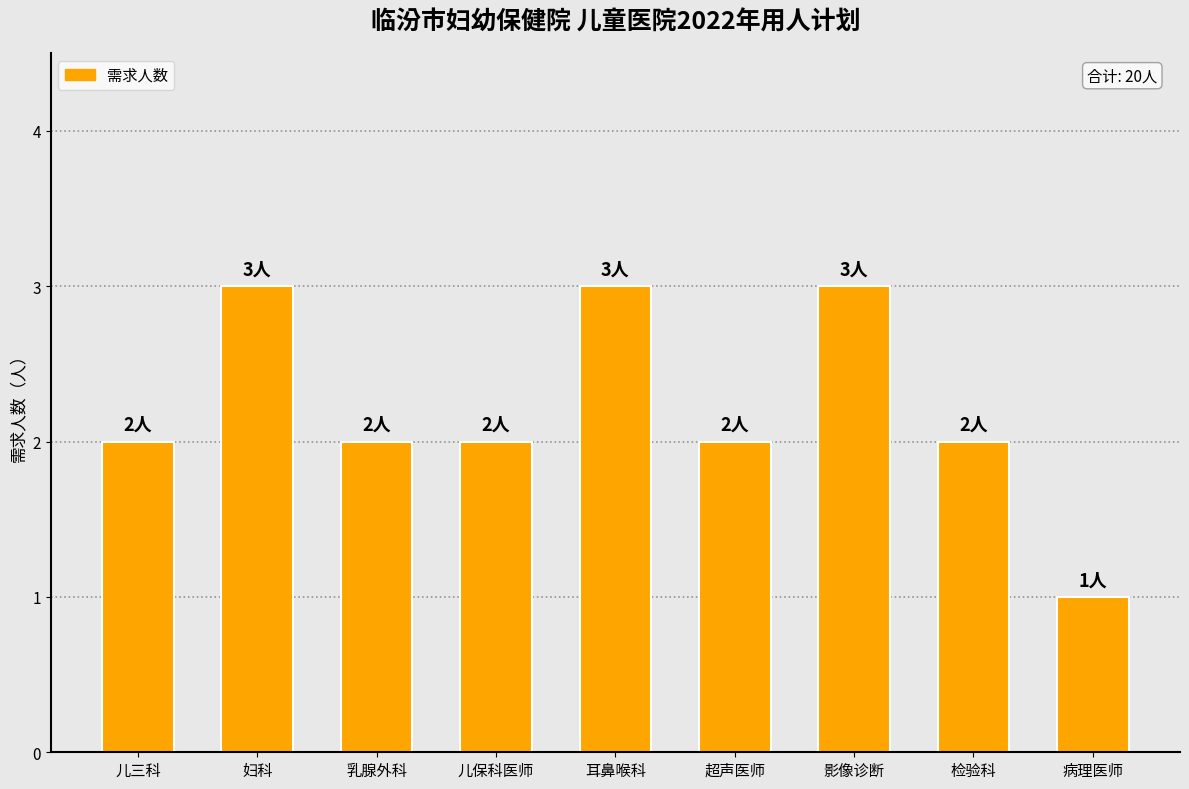

What is the change in value from 耳鼻喉科 to 超声医师?

-1